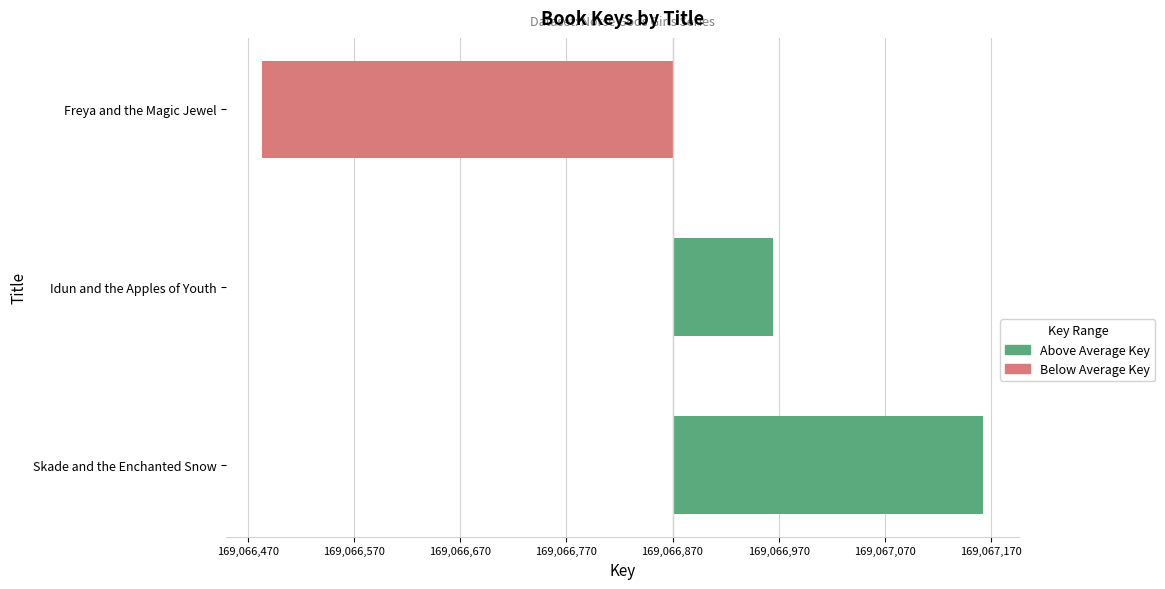

Approximately how many times larger is the value at Skade and the Enchanted Snow compared to Idun and the Apples of Youth?

3.1